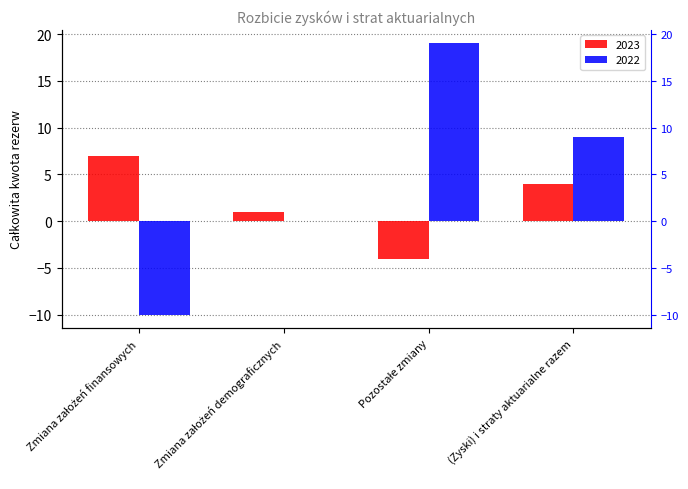

How many bars are there in each group?

2